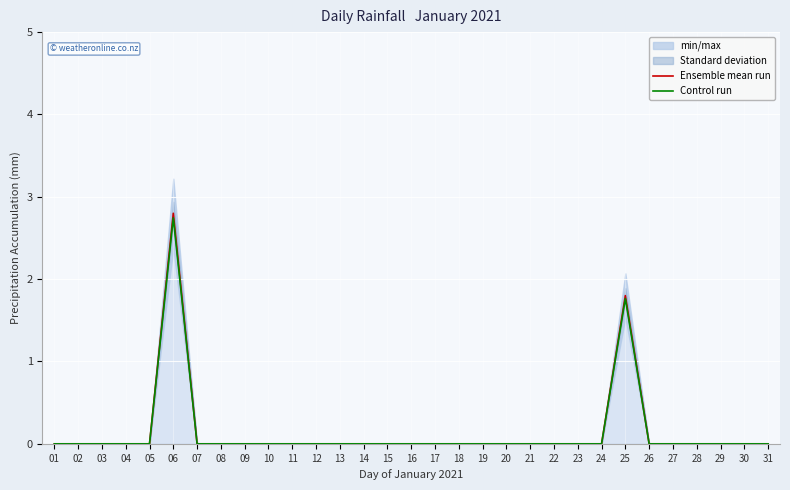

How many values in Control run are above zero?

2